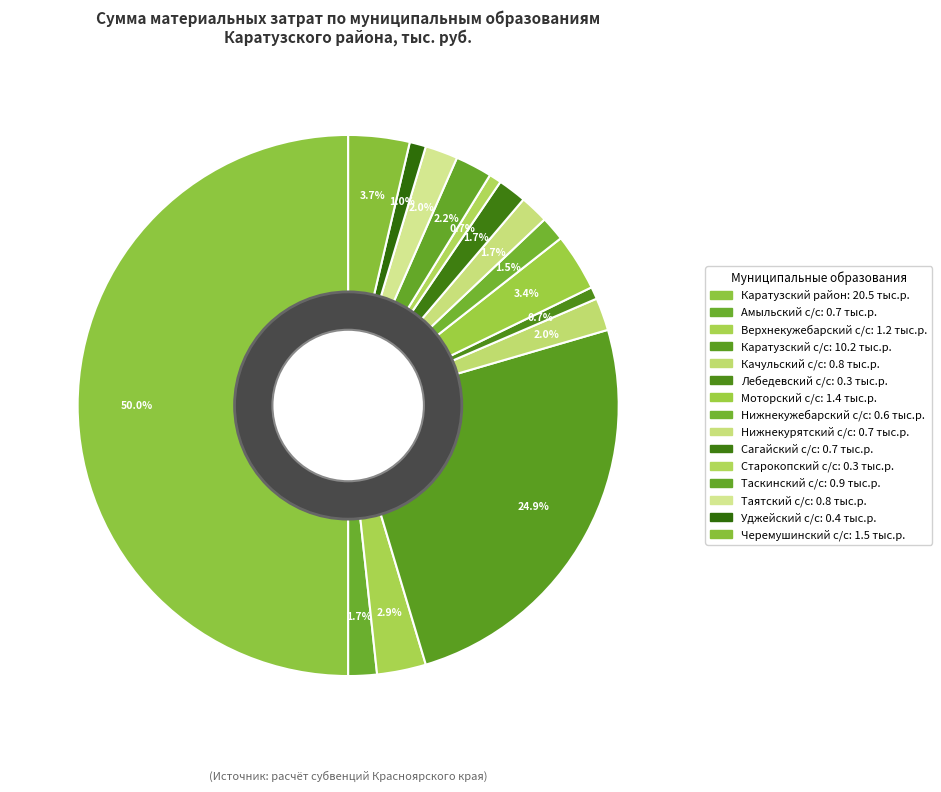

Combined, what portion of the pie is Нижнекужебарский с/с and Черемушинский с/с?

5.1%